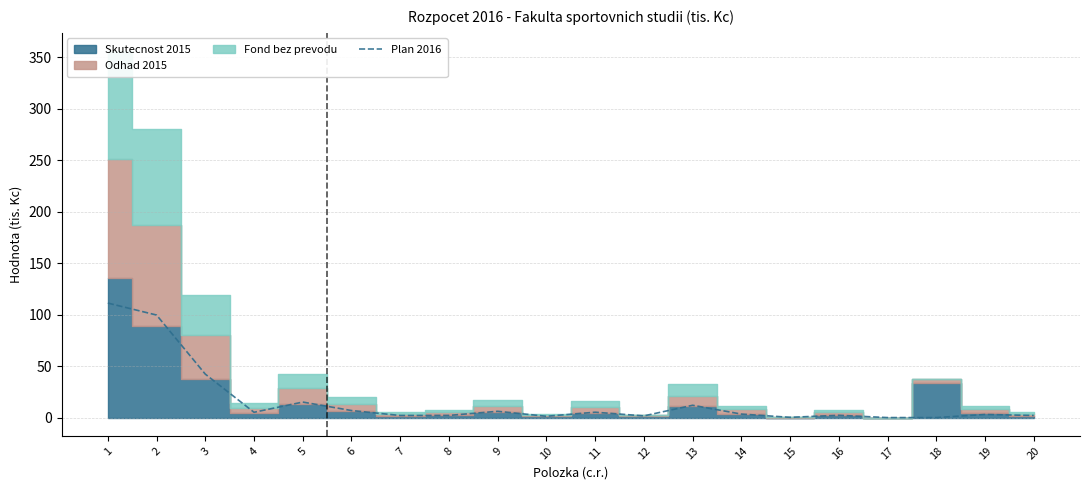

Which has a higher value, 16 or 11?

11